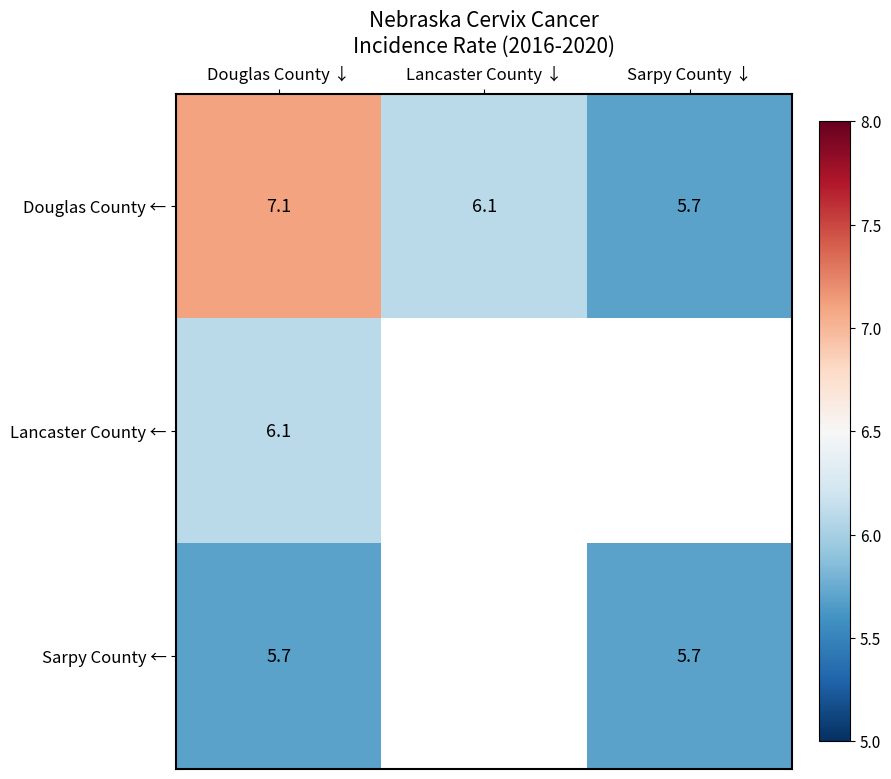

What is the average value of the Douglas County ← series?

6.3